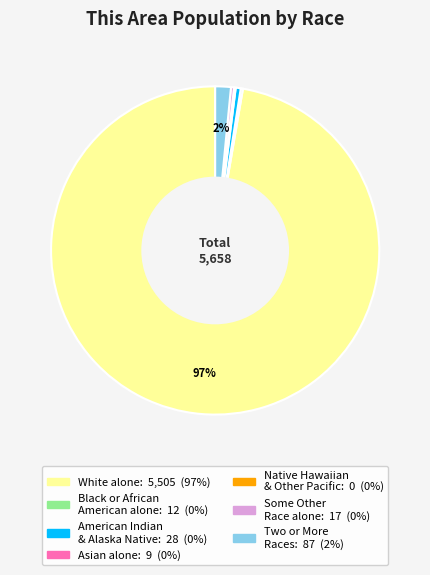

Does any single category account for the majority?

Yes